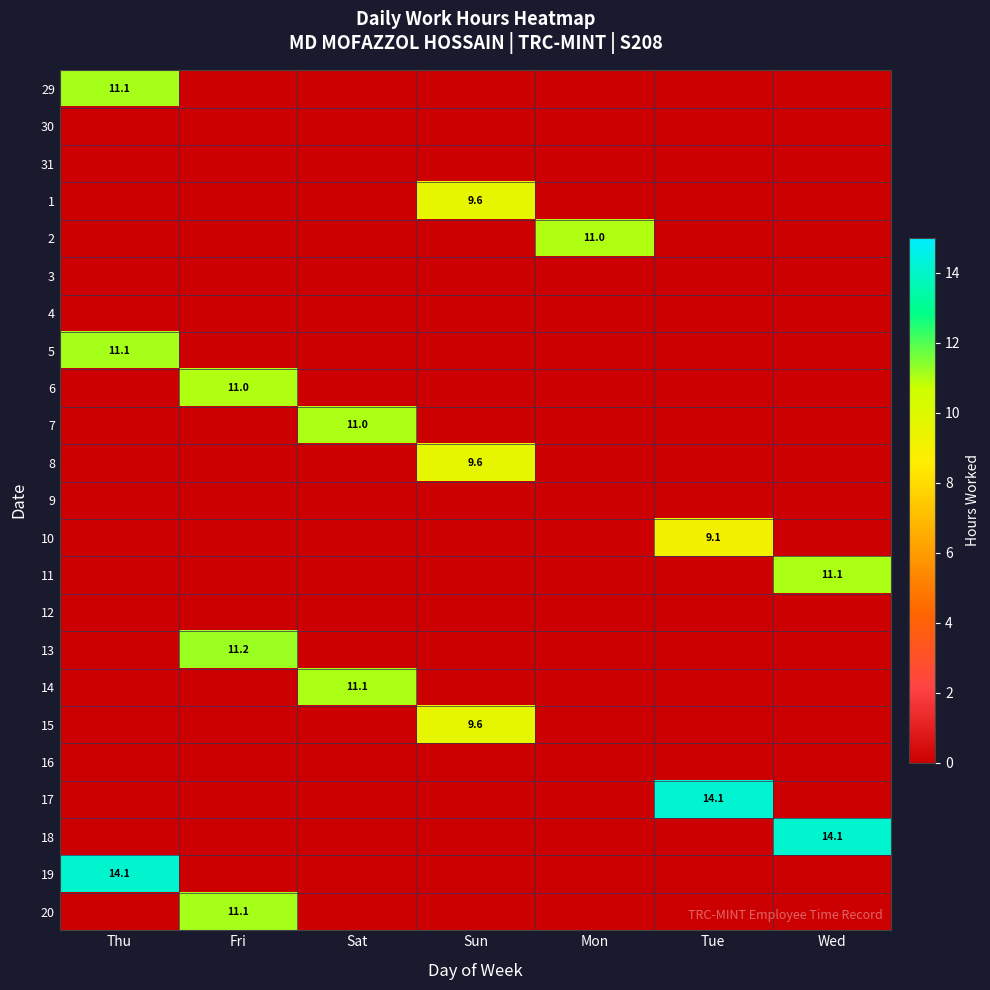

Is it true that 8 equals 5.1 at Sun?

False